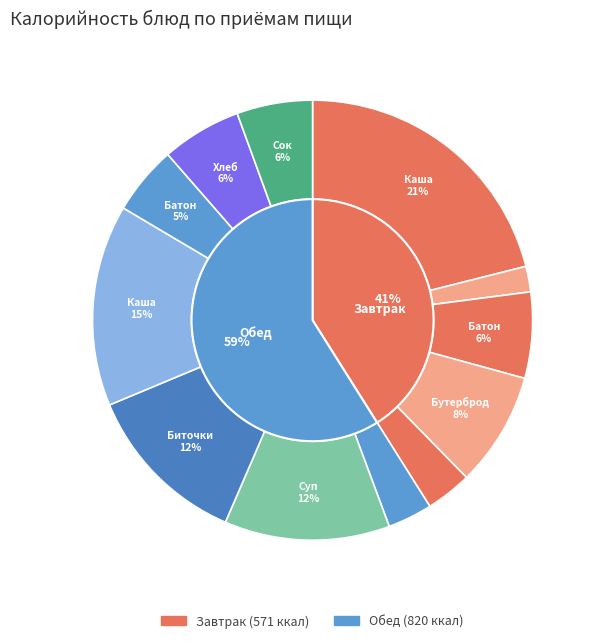

Is it true that Сок фруктовый is 1% of the pie?

False